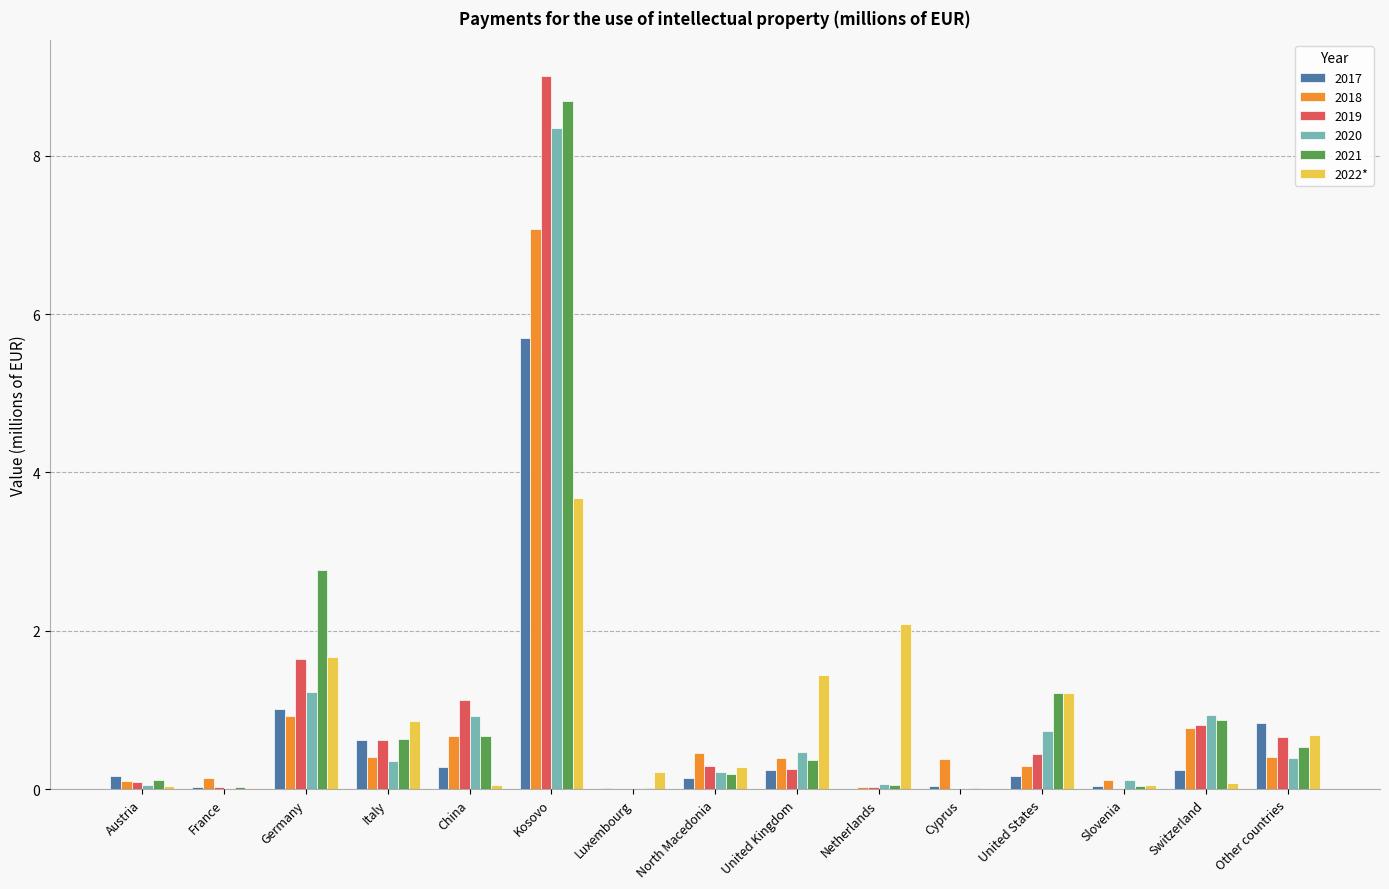

True or false: 2022* has a value of 0.3 at Other countries.

False